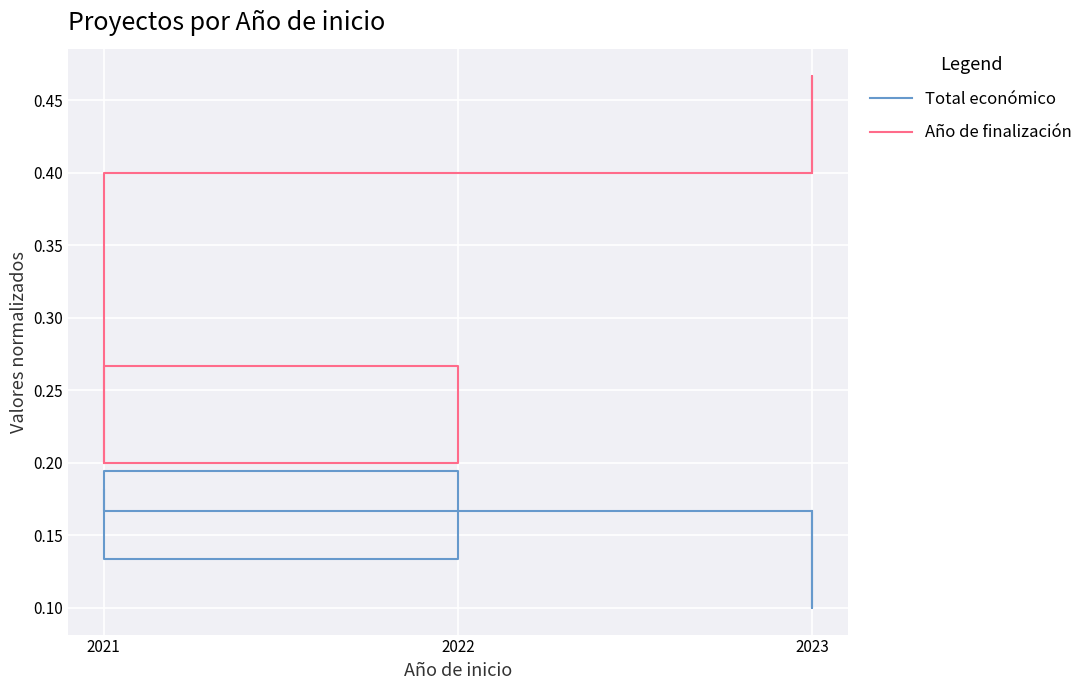

Is the value of Año de finalización at 2022 greater than the value of Total económico at 2021?

Yes